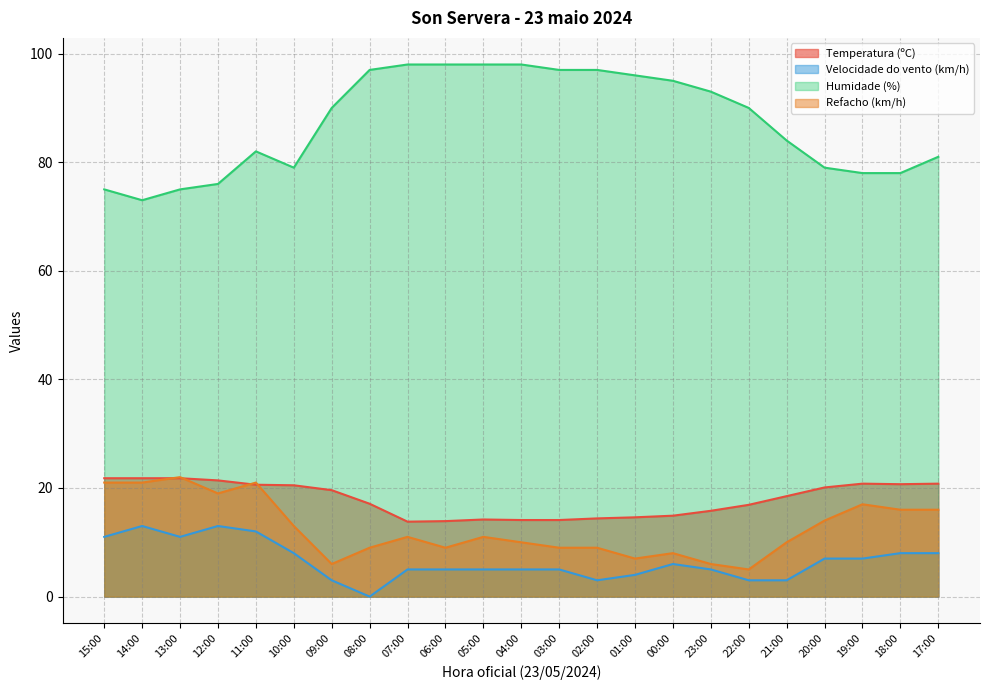

What is the maximum value shown in the chart?

98.0